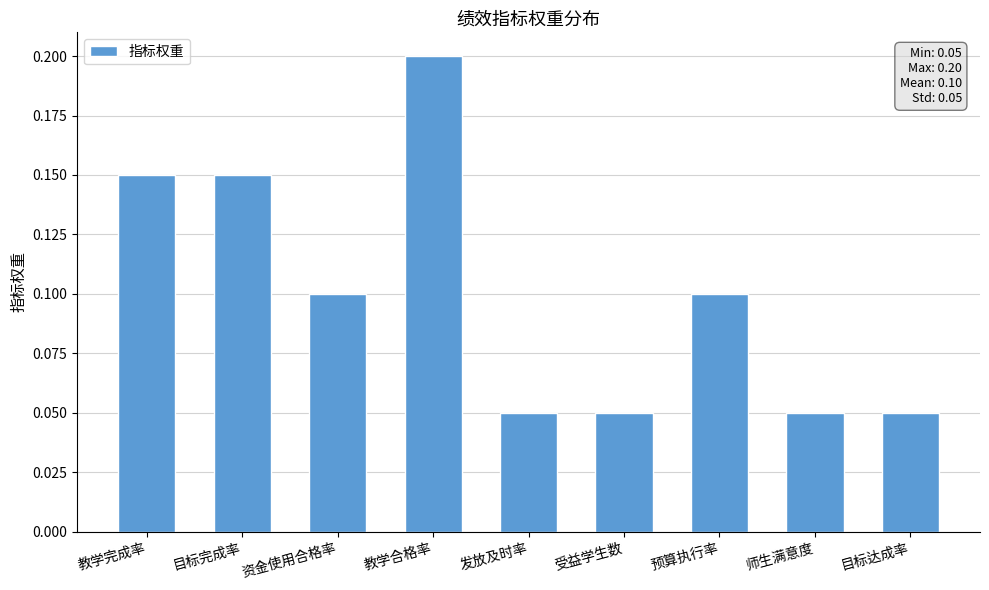

What is the sum of all values?

0.9